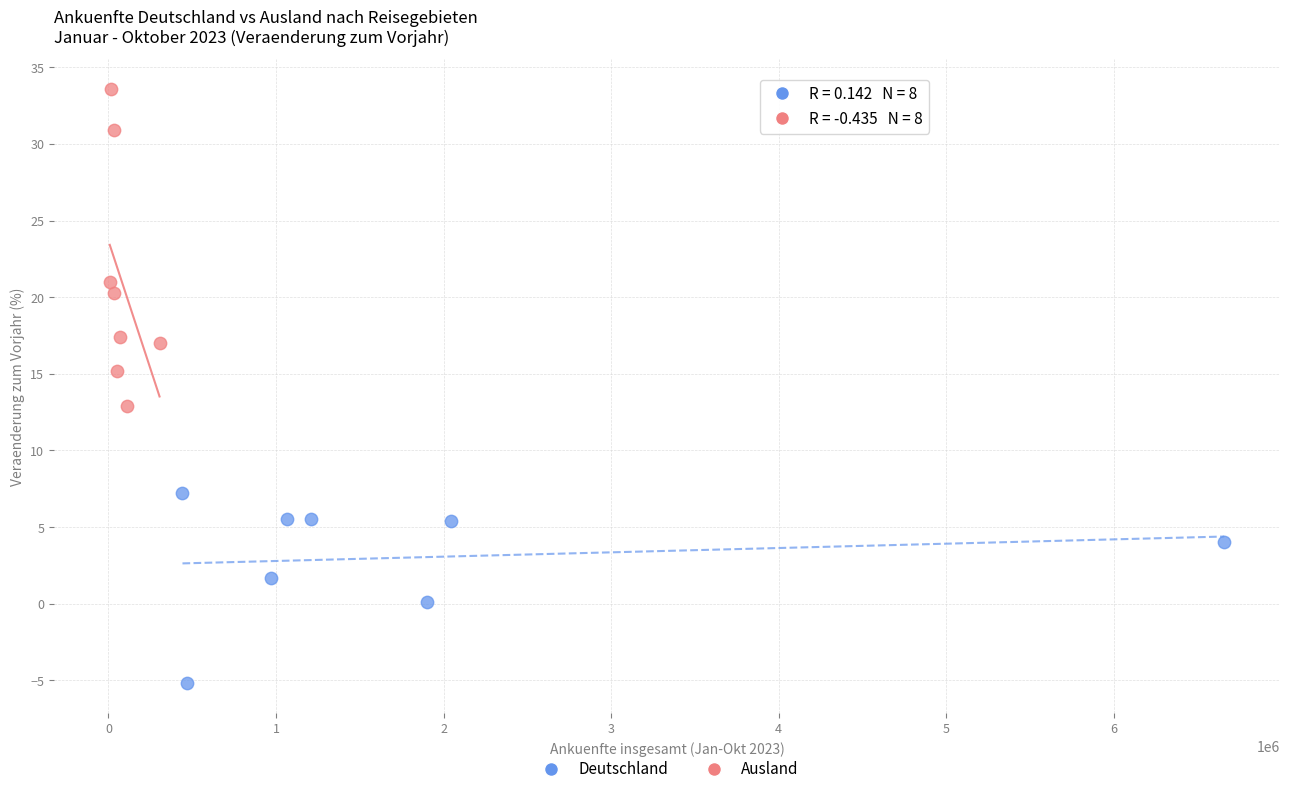

Which series has the largest Y range (max minus min)?

Ausland